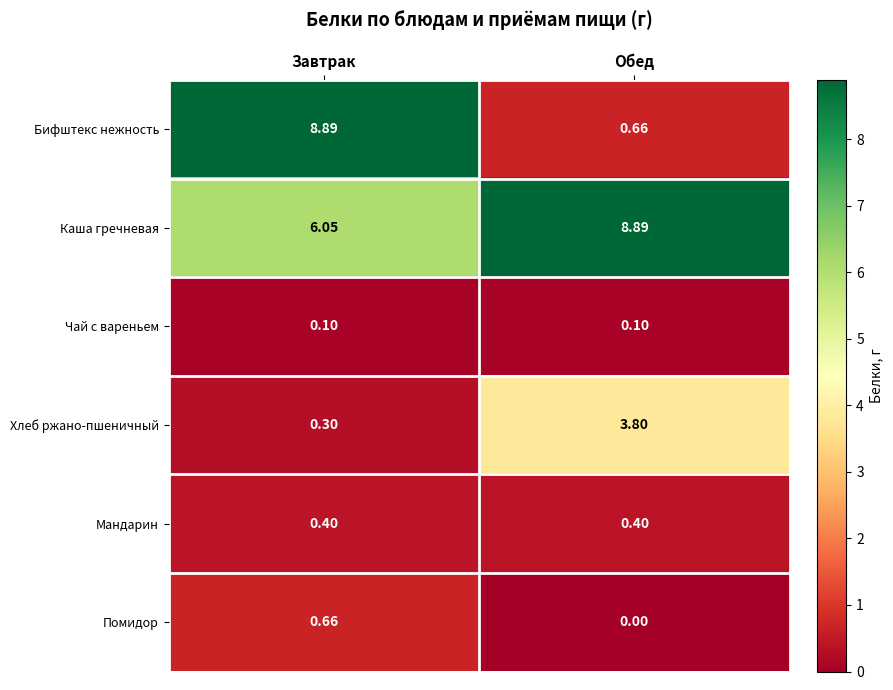

Which label corresponds to the smallest value in the chart?

Обед